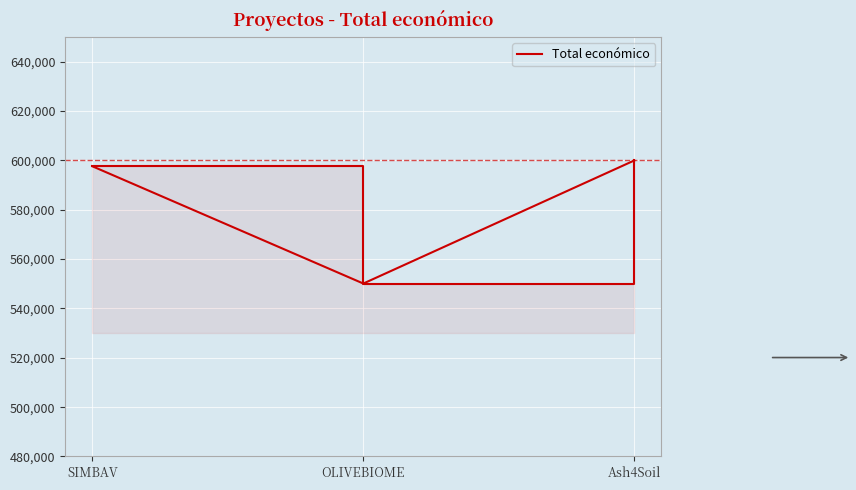

How many series are shown in this chart?

1